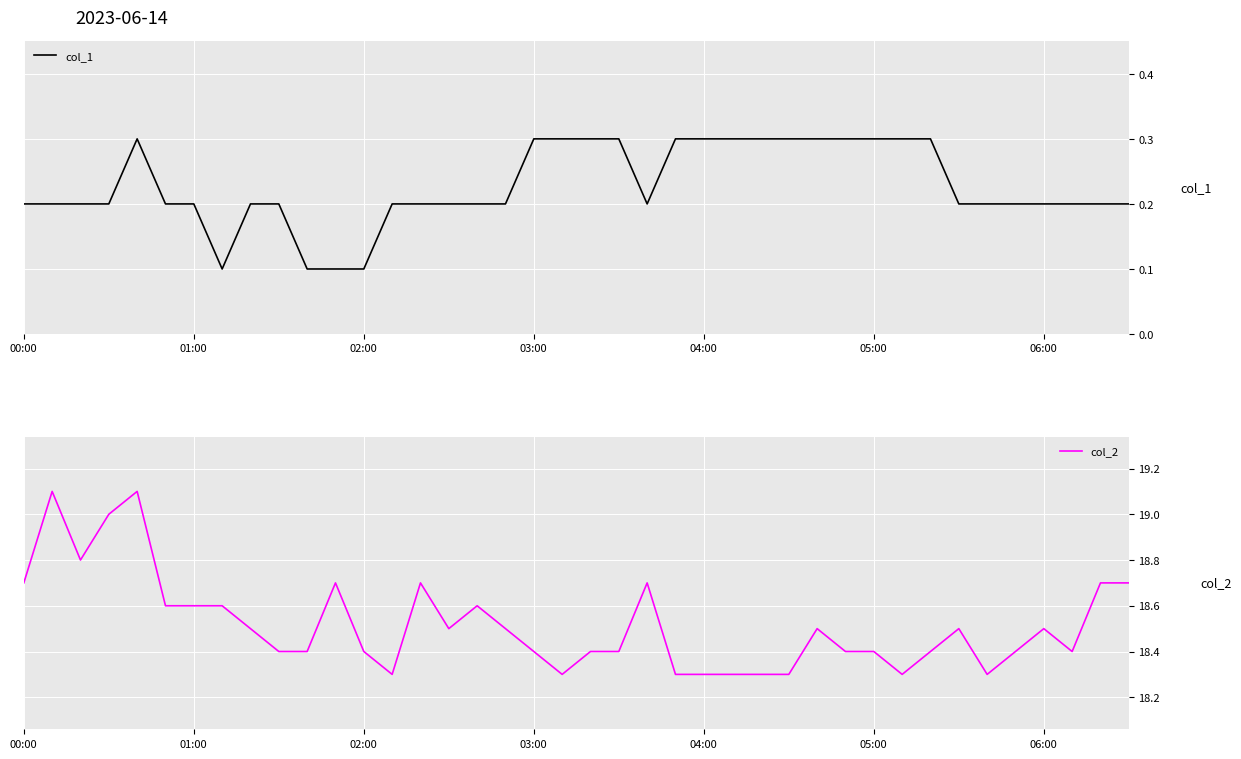

What is the label of the 4th point from the left?

03:00